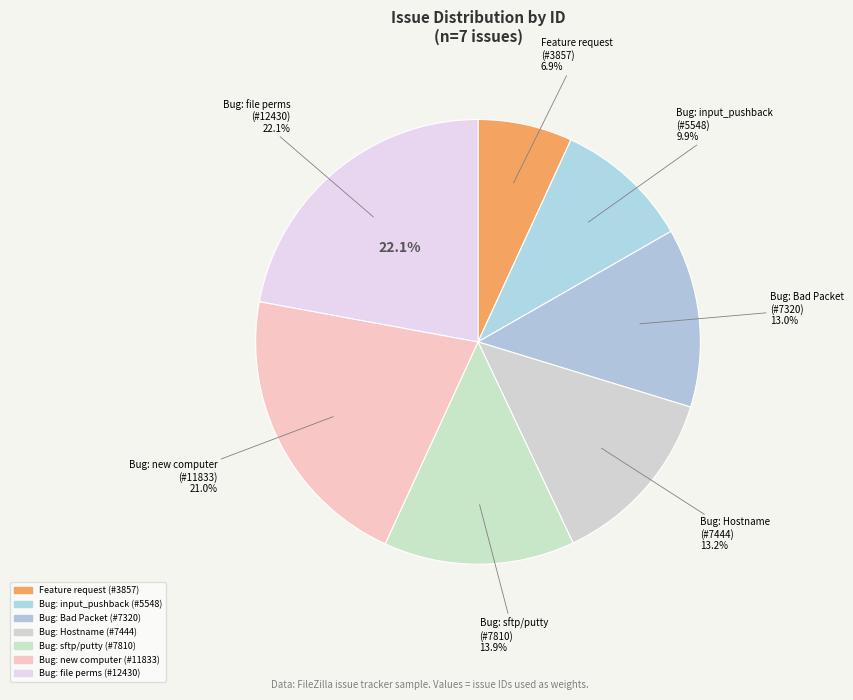

Which has a higher value, Bug report (normal) - Hostname conflicts or Bug report (high) - sftp putty?

Bug report (high) - sftp putty